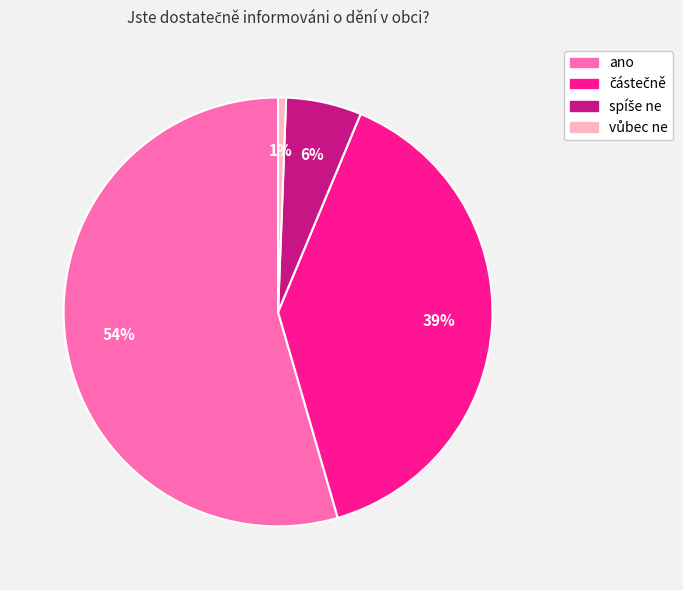

Is there a majority slice in this chart?

Yes